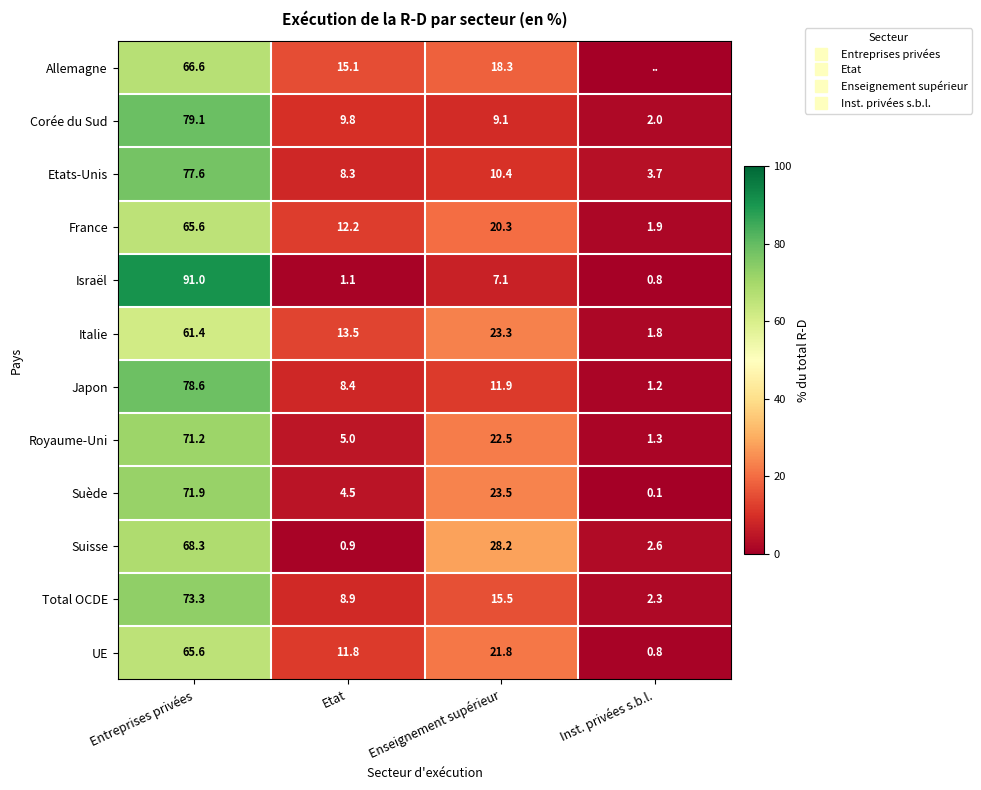

What is the sum of the Suède values at Entreprises privées and Enseignement supérieur?

95.4